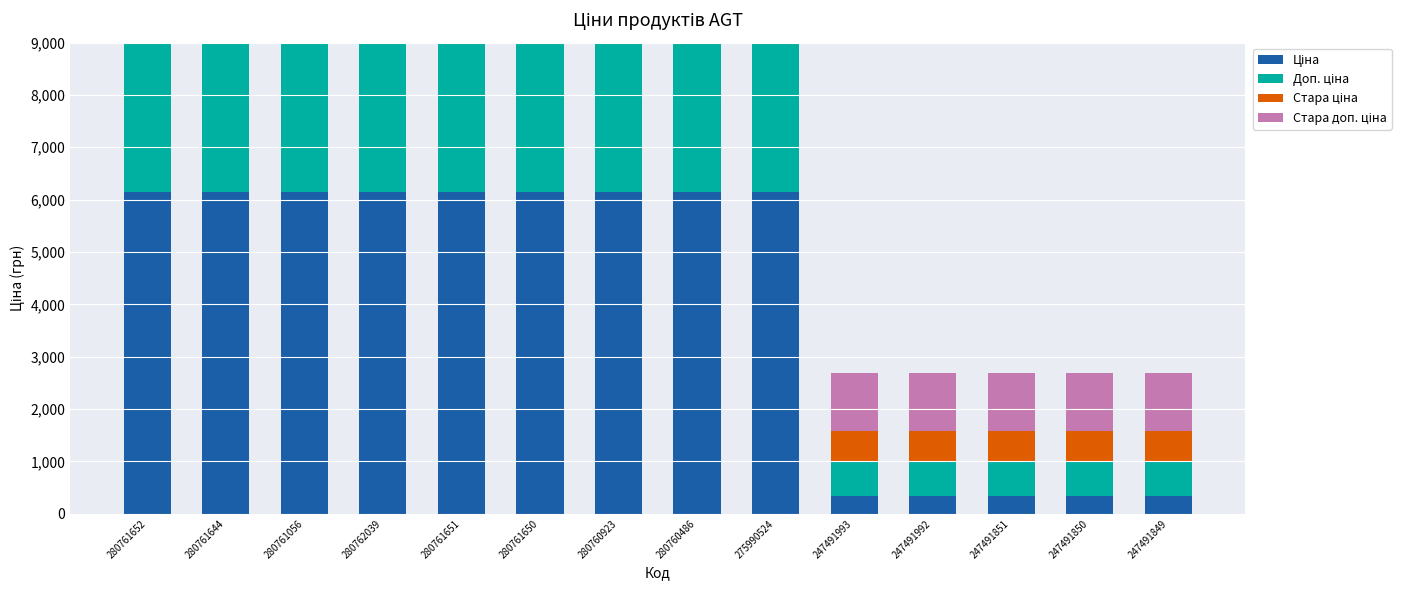

List the labels in order of Стара ціна value, smallest first.

280761652, 280761644, 280761056, 280762039, 280761651, 280761650, 280760923, 280760486, 275990524, 247491993, 247491992, 247491851, 247491850, 247491849